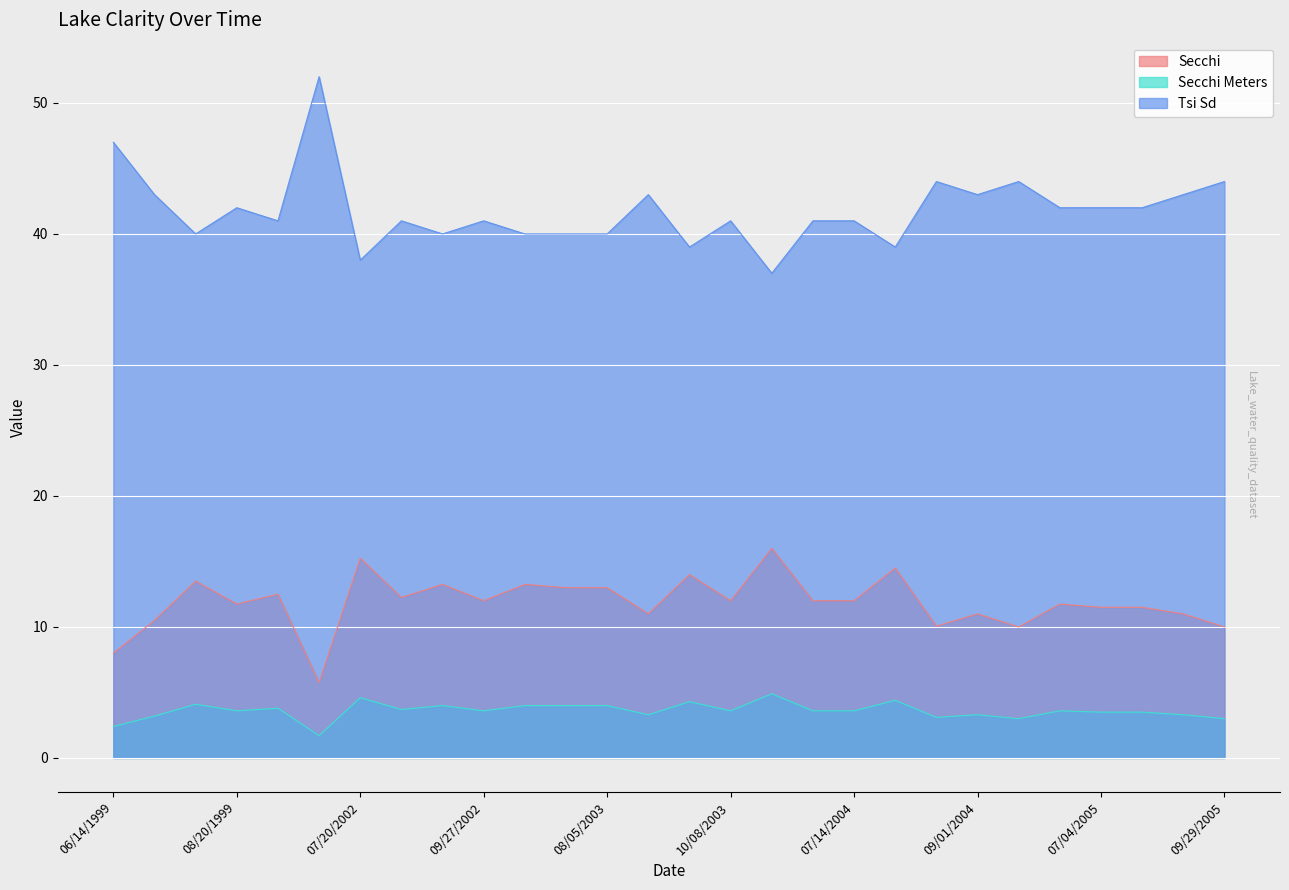

Rank the categories by Secchi value from highest to lowest.

06/17/2004, 07/20/2002, 07/23/2004, 09/22/2003, 07/29/1999, 09/11/2002, 07/04/2003, 07/15/2003, 08/05/2003, 09/06/1999, 08/24/2002, 09/27/2002, 10/08/2003, 06/29/2004, 07/14/2004, 08/20/1999, 06/21/2005, 07/04/2005, 07/25/2005, 09/06/2003, 09/01/2004, 08/10/2005, 07/12/1999, 08/12/2004, 09/18/2004, 09/29/2005, 06/14/1999, 10/02/1999